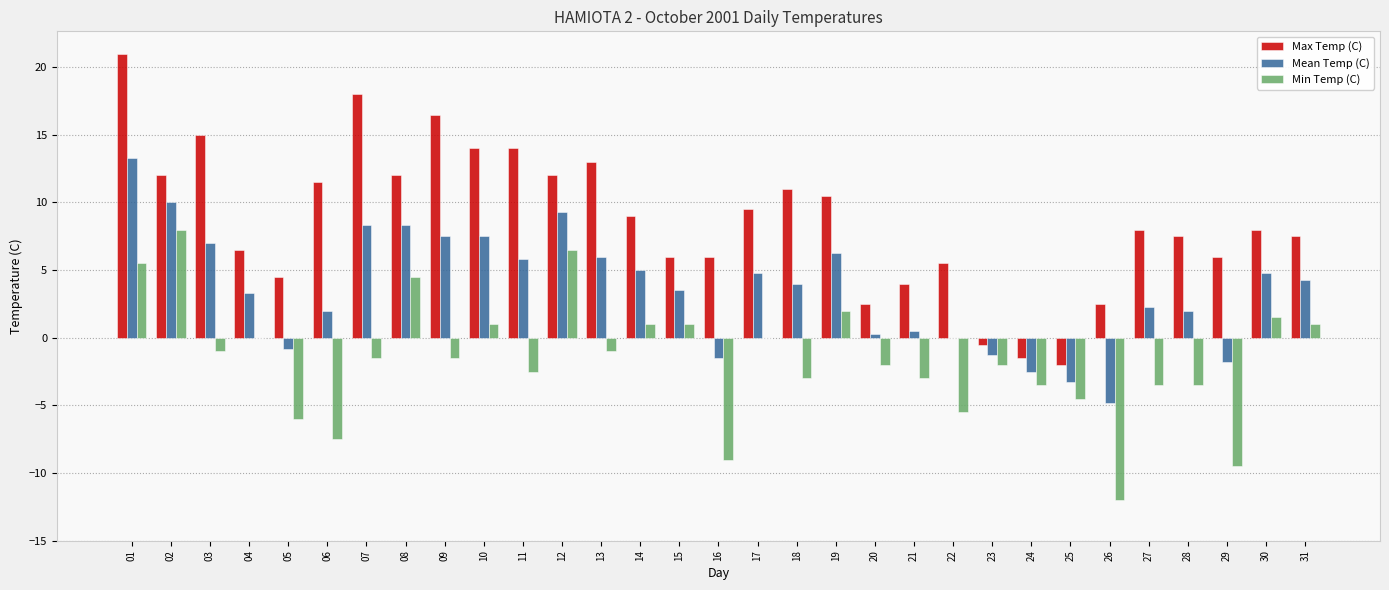

Between 02 and 18, which series saw the biggest shift?

Min Temp (C)